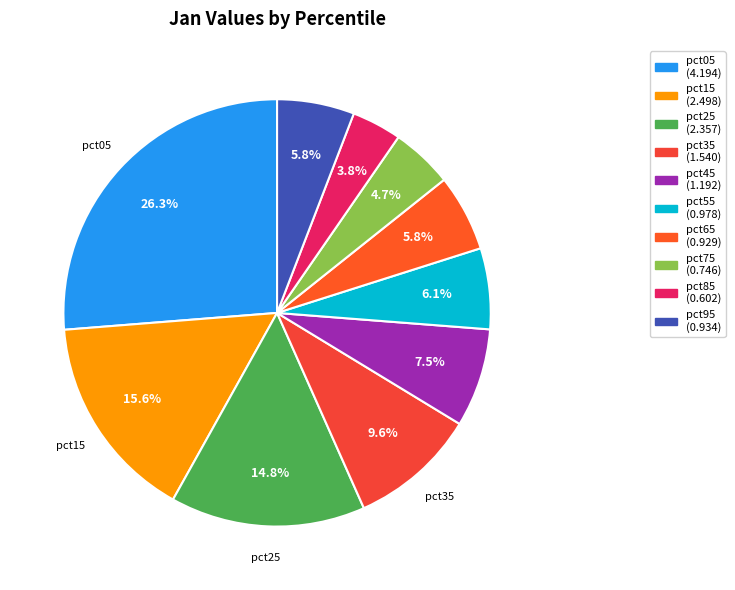

What is the change in value from pct75 to pct85?

-0.1